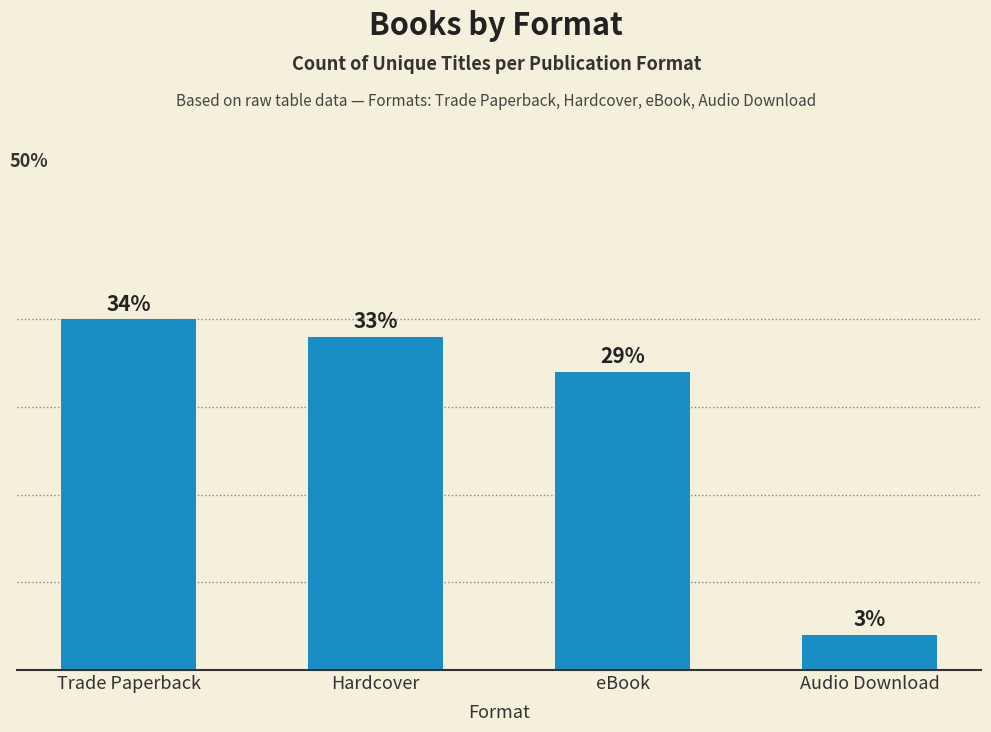

Rank the categories by value from highest to lowest.

Trade Paperback, Hardcover, eBook, Audio Download